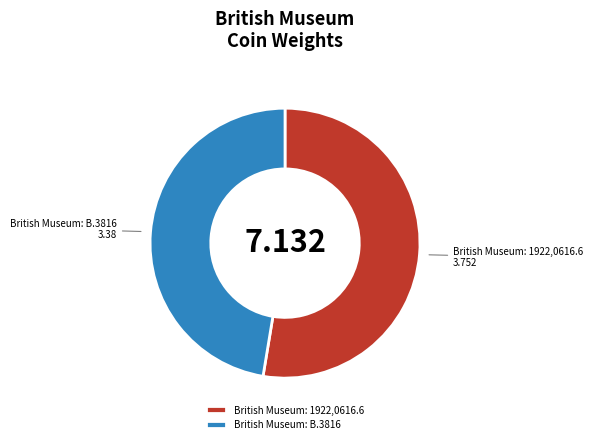

Do British Museum: 1922,0616.6 and British Museum: B.3816 together represent more than half of the pie?

Yes